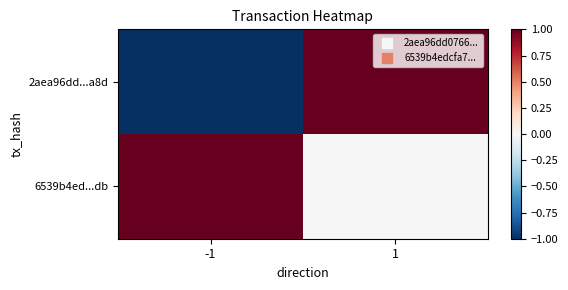

List the series in order of their peak value, lowest first.

2aea96dd...a8d, 6539b4ed...db